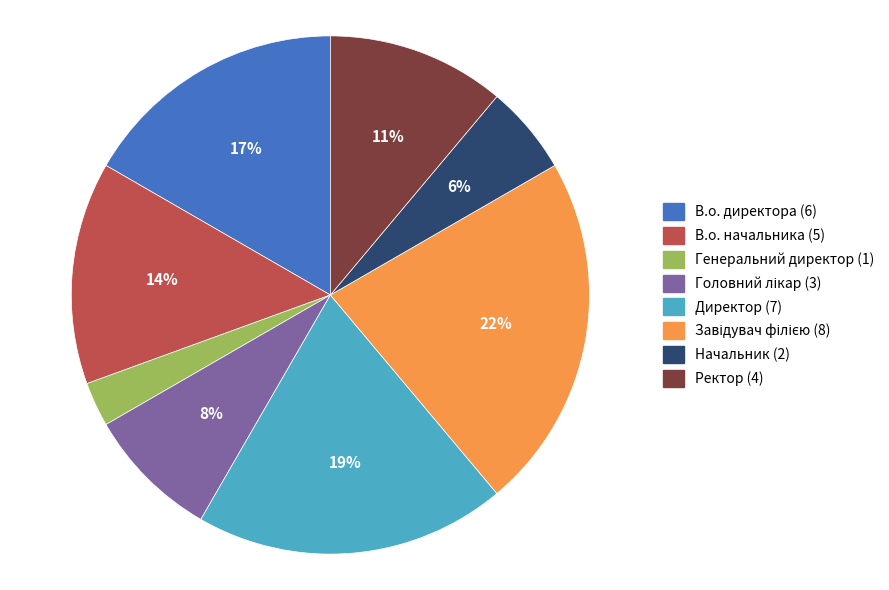

To the nearest percent, what portion does В.о. начальника represent?

14%